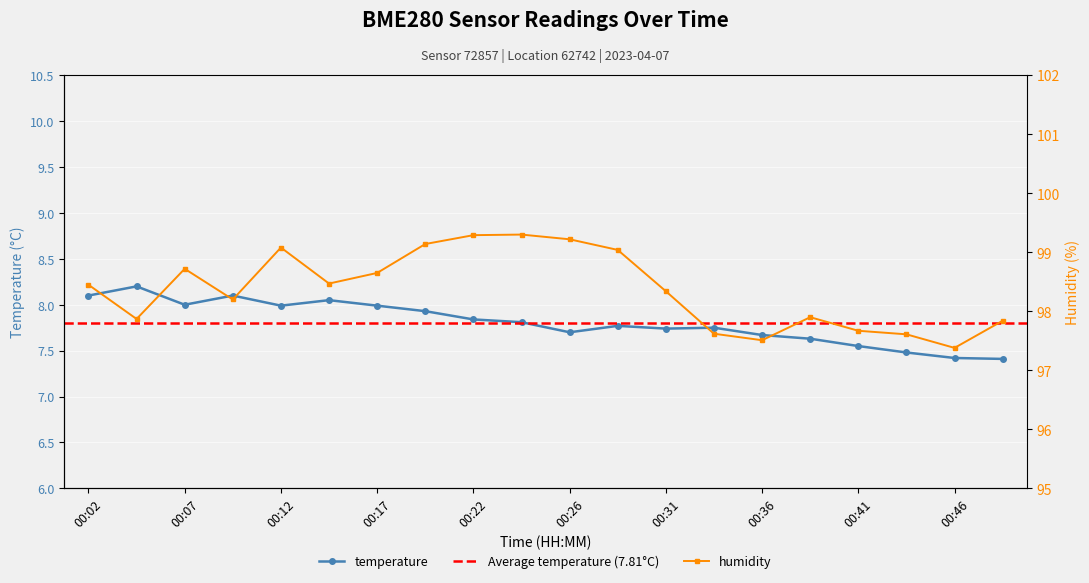

What is the approximate value of temperature at 00:04?

8.2